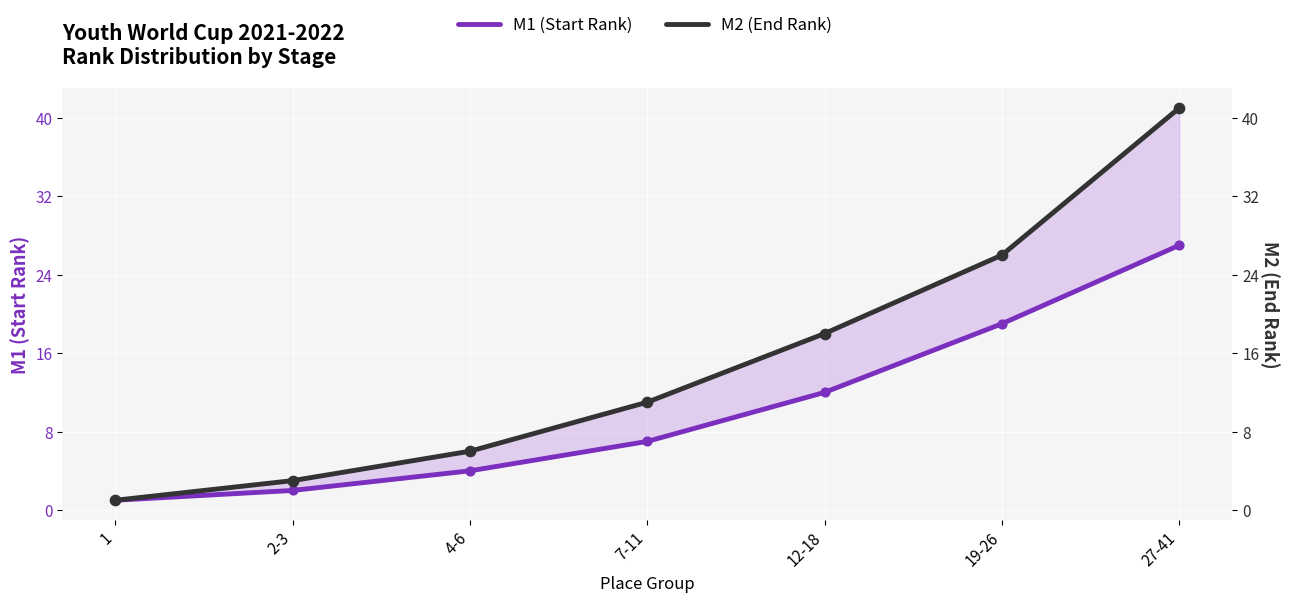

Is the value of M1 (Start Rank) at 27-41 greater than the value of M2 (End Rank) at 4-6?

Yes